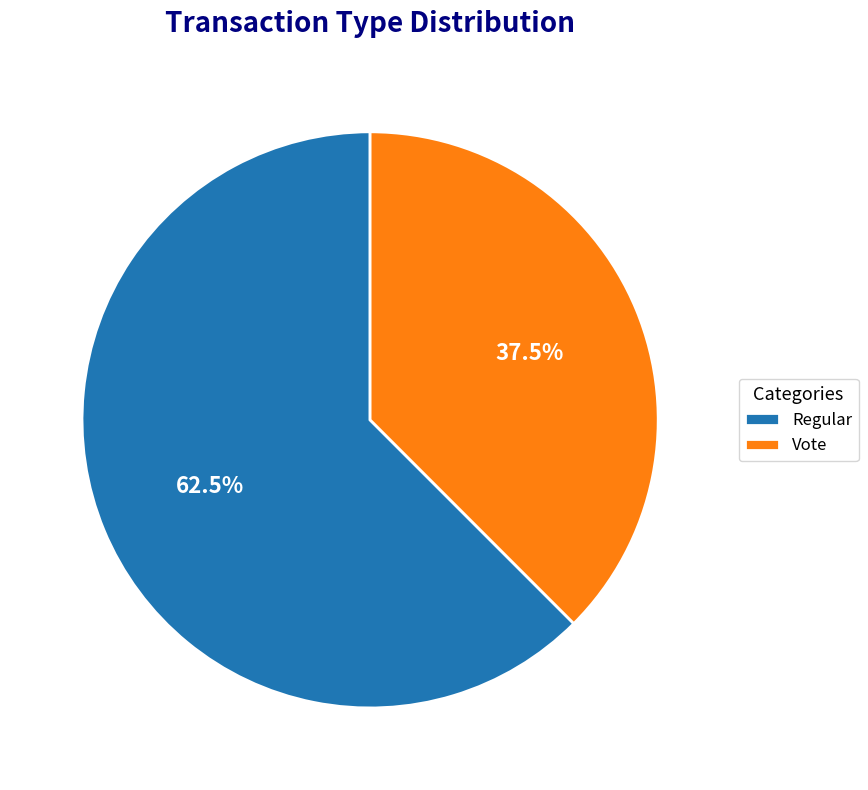

What is the largest slice in the pie chart?

Regular